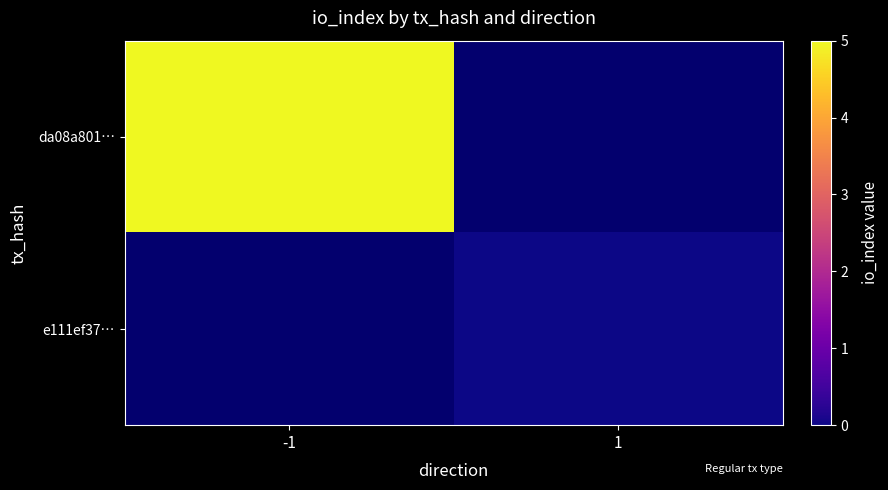

Which series has the widest spread of values?

da08a801…